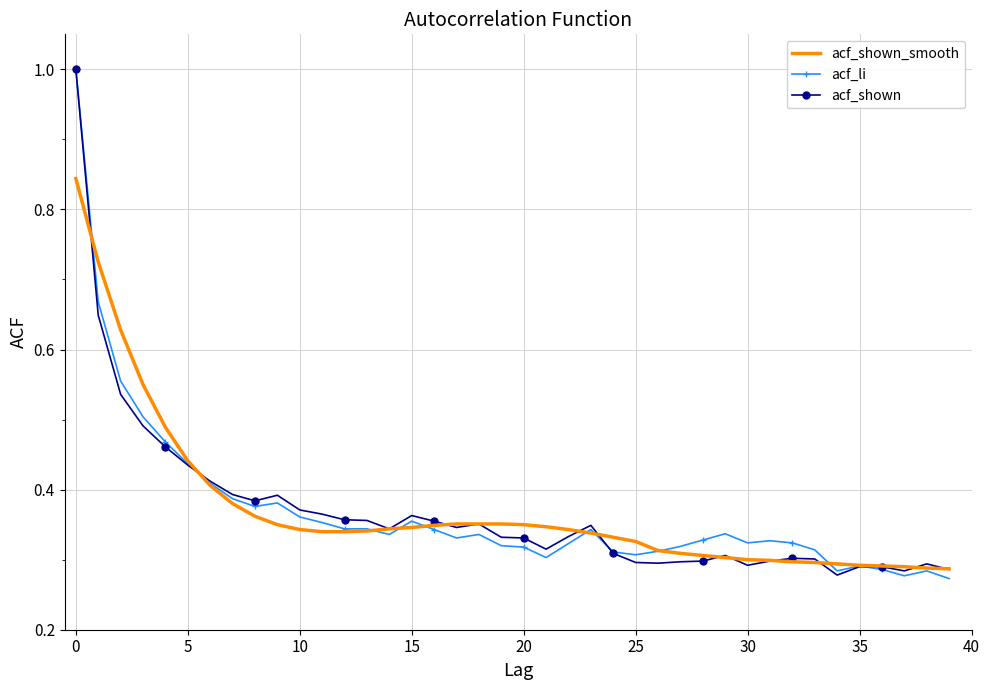

In acf_li, how many points are lower than both neighbors (excluding endpoints)?

8